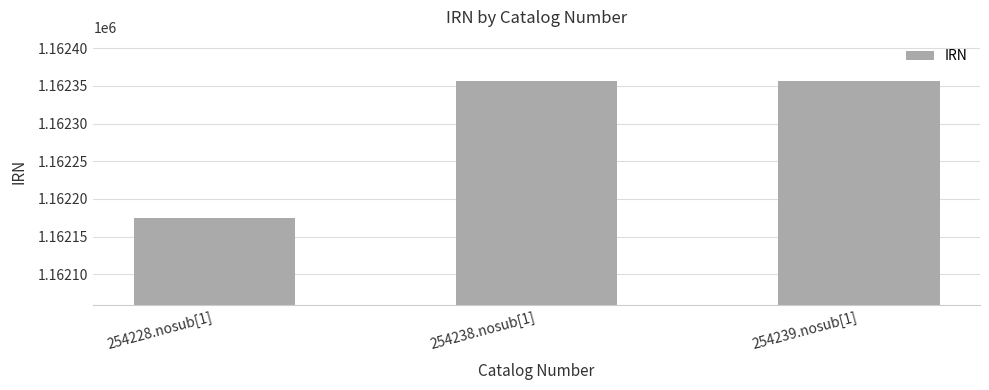

What is the approximate value at 254238.nosub[1], to the nearest 5?

1162355